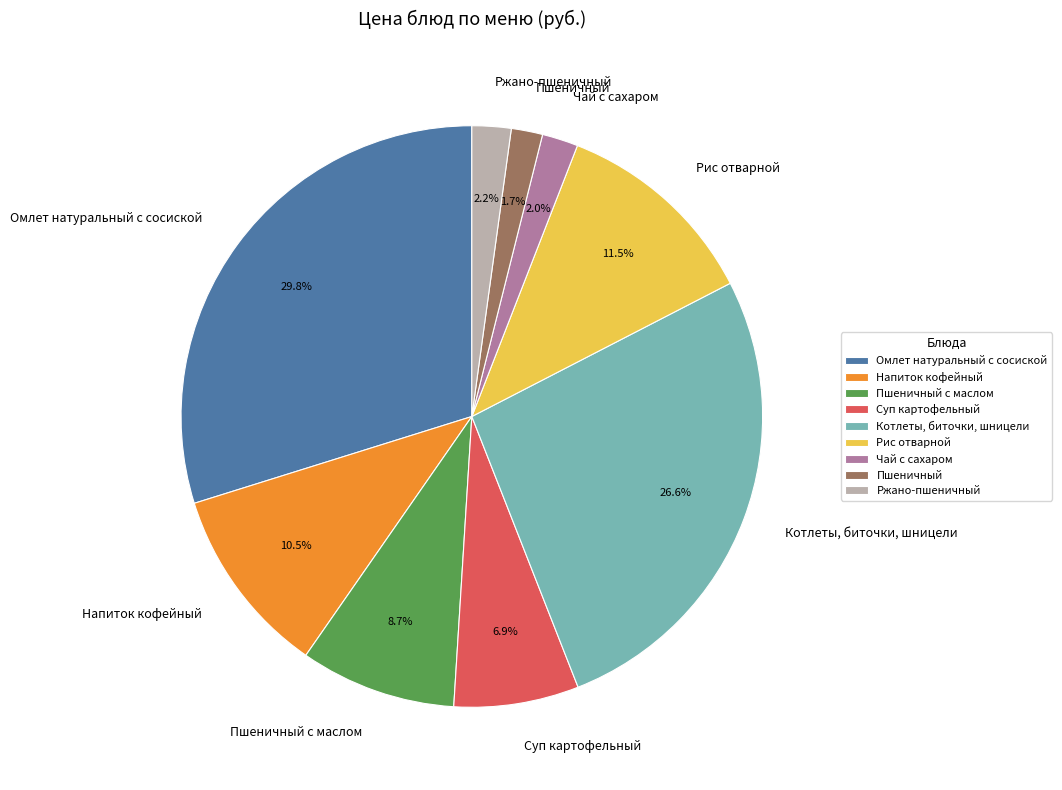

Does any single category account for the majority?

No